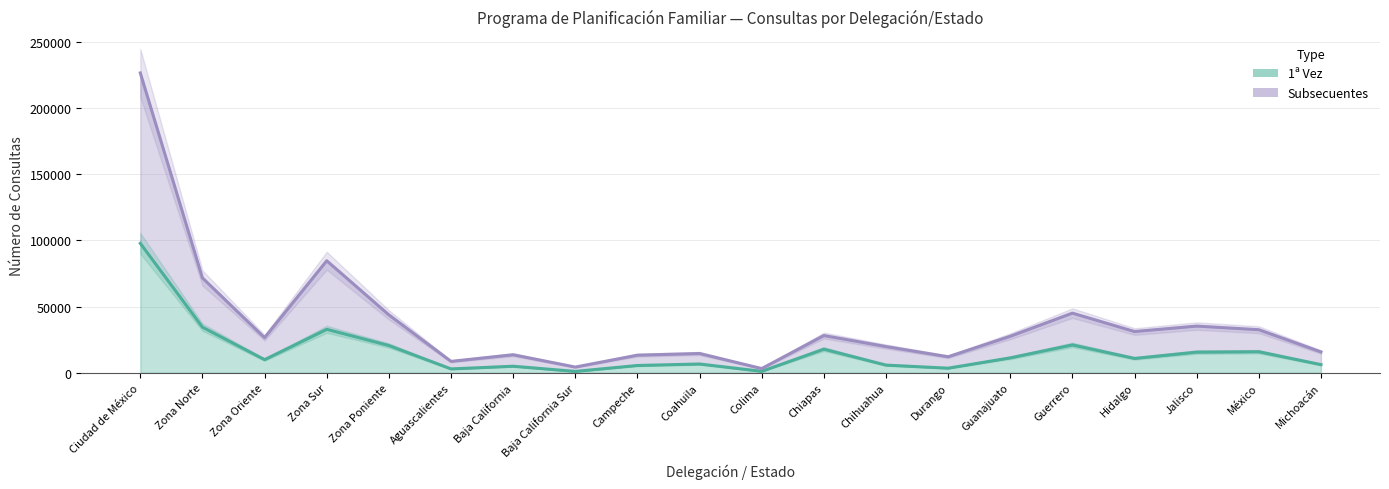

Is the value of 1ª Vez at Durango greater than the value of Subsecuentes at Zona Poniente?

No